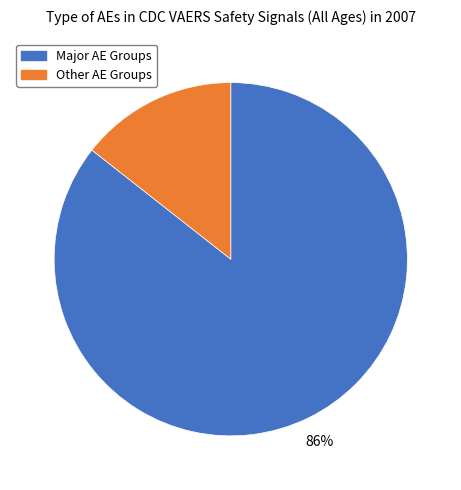

Does any single category account for the majority?

Yes